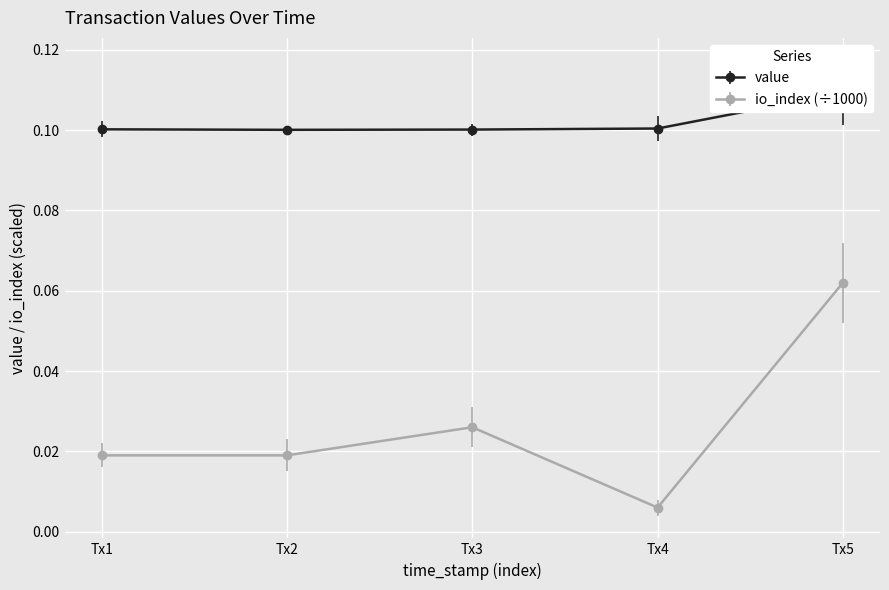

Which series has the largest total across all categories?

value